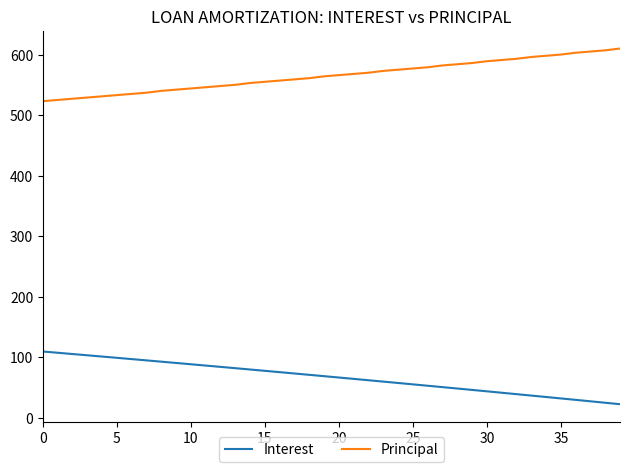

Does the chart have visible grid lines?

No